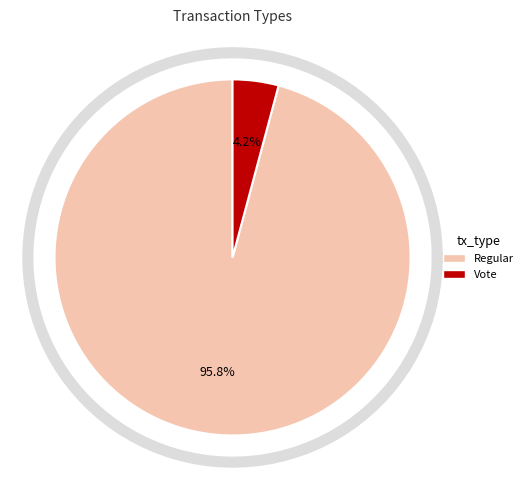

Count the number of slices in the pie.

2